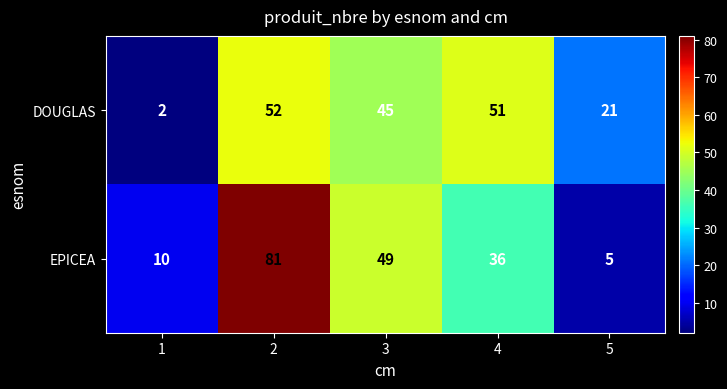

Reading right to left, what are all the values shown in this chart?

DOUGLAS: 5=21	4=51	3=45	2=52	1=2
EPICEA: 5=5	4=36	3=49	2=81	1=10